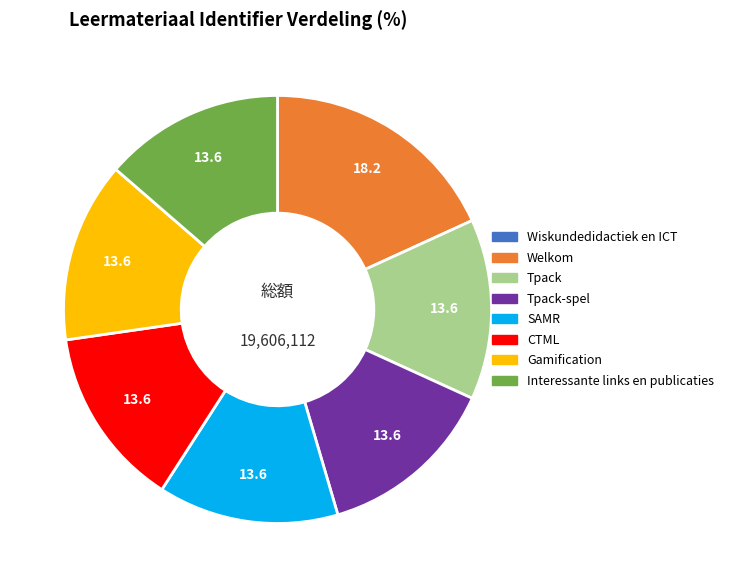

Is there a majority slice in this chart?

No